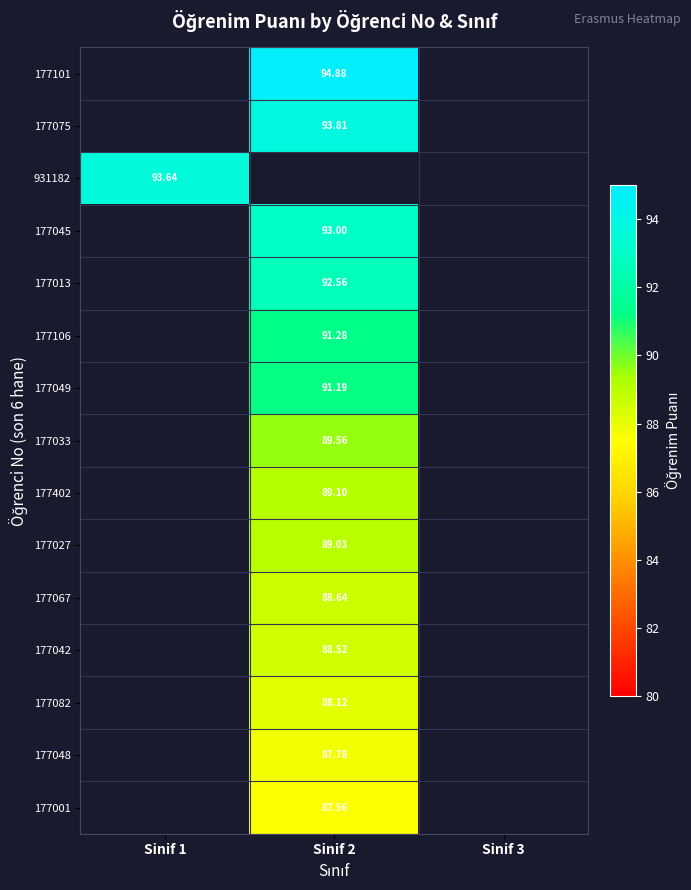

Between Sinif 2 and Sinif 1, which is larger?

Sinif 1